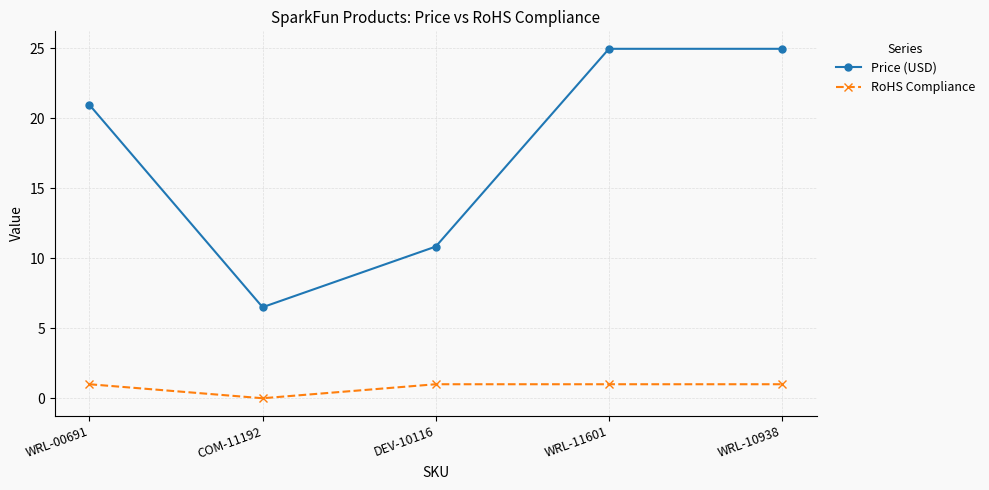

Which series has the largest total across all categories?

Price (USD)